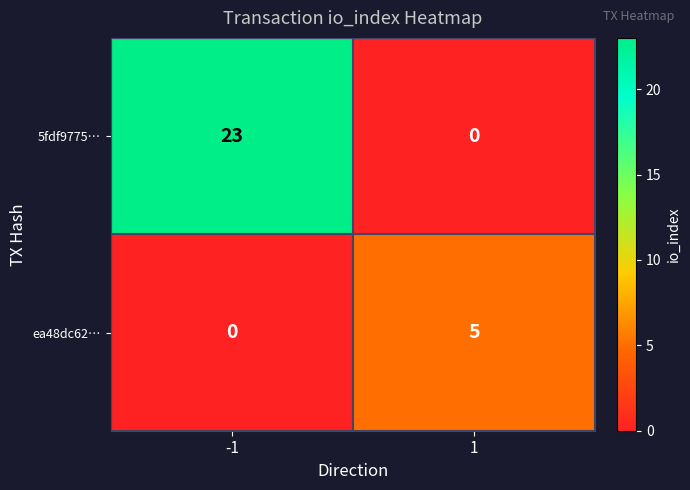

What is the difference between the ea48dc62… values at 1 and -1?

5